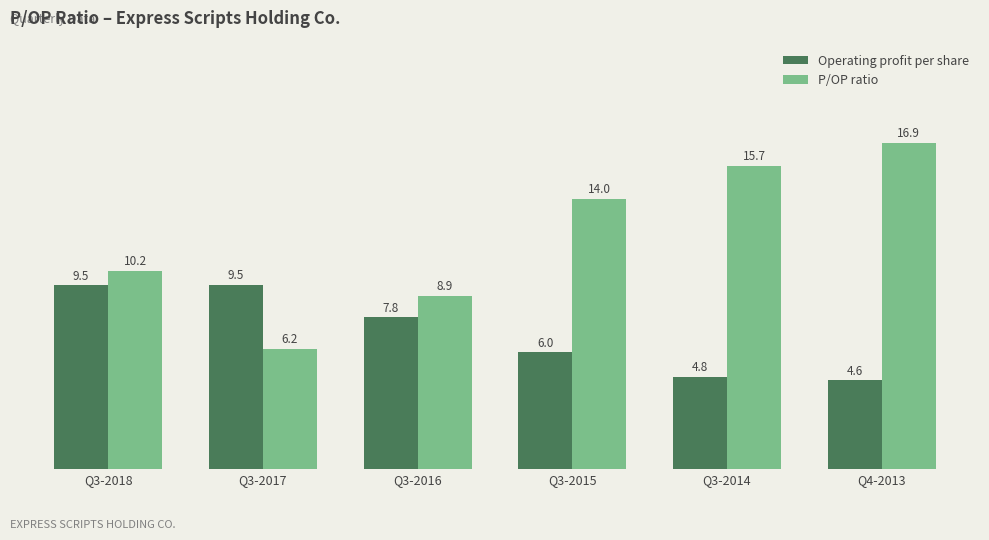

What position from the left is Q4-2013?

6